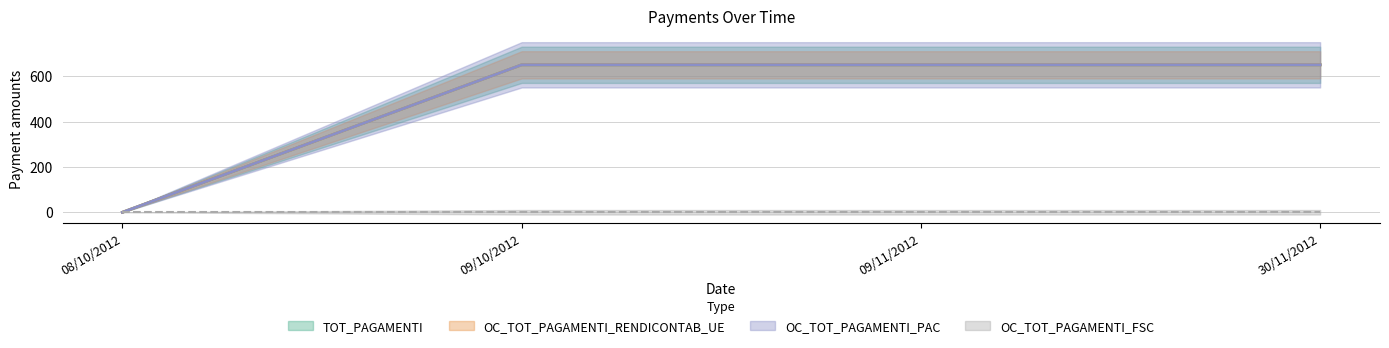

True or false: OC_TOT_PAGAMENTI_RENDICONTAB_UE has more than 1 interior local peaks.

False